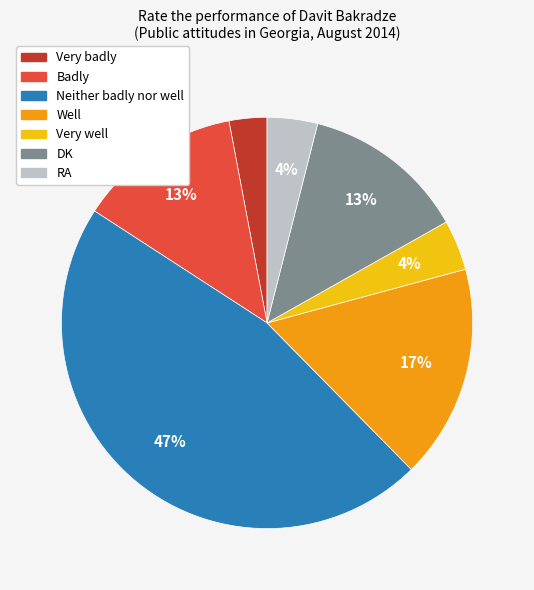

What percentage is the Very badly slice, to the nearest percent?

3%